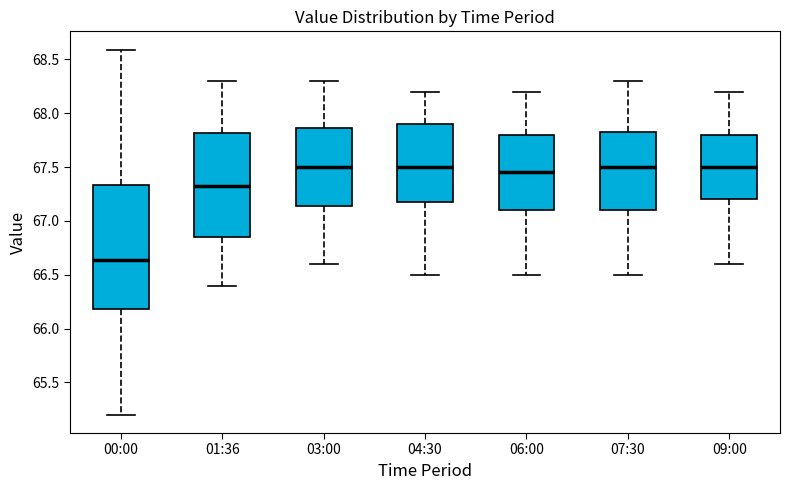

Reading left to right, transcribe this box plot: for each box, give where its median line is, the range the box spans, and where its two whiskers end, as read against the y-axis. The values are not printed on the chart, so give them approximately, as read against the axis.

00:00: median 66.65, box 66.20 to 67.35, whiskers 65.20 to 68.60
01:36: median 67.35, box 66.85 to 67.80, whiskers 66.40 to 68.30
03:00: median 67.50, box 67.15 to 67.85, whiskers 66.60 to 68.30
04:30: median 67.50, box 67.20 to 67.90, whiskers 66.50 to 68.20
06:00: median 67.45, box 67.10 to 67.80, whiskers 66.50 to 68.20
07:30: median 67.50, box 67.10 to 67.85, whiskers 66.50 to 68.30
09:00: median 67.50, box 67.20 to 67.80, whiskers 66.60 to 68.20